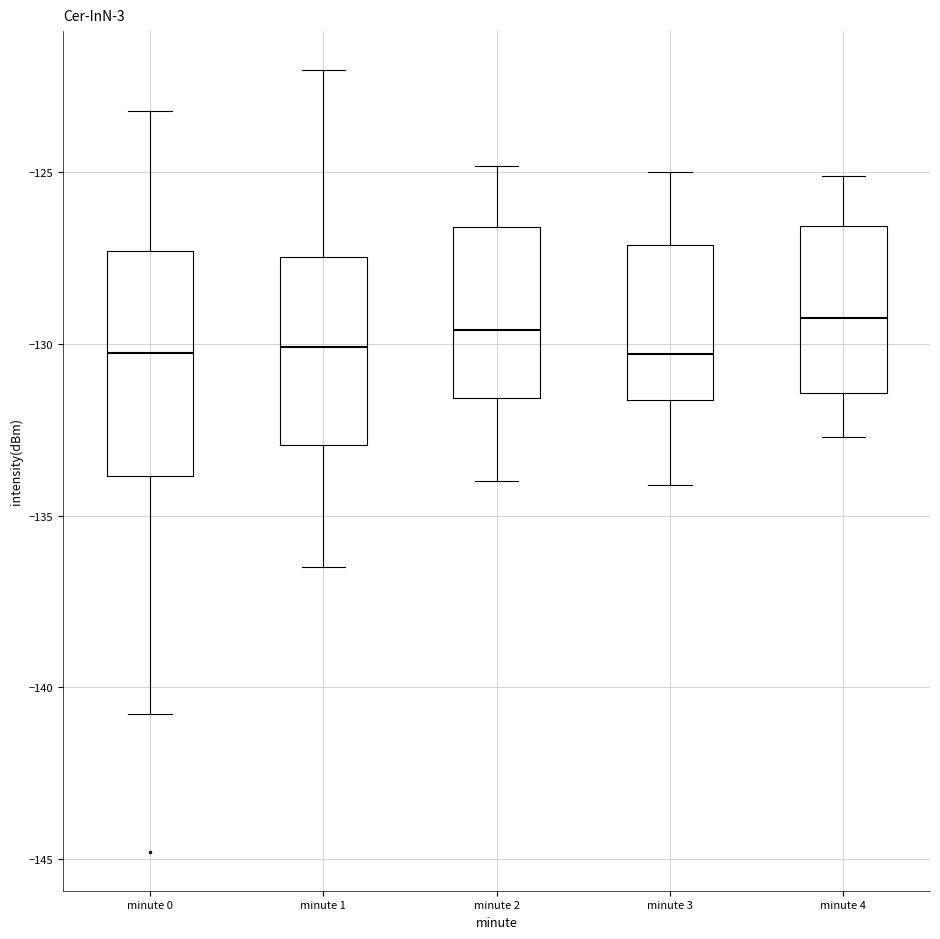

Where does the upper whisker of the box for minute 2 end on the y-axis? The values are not printed on the chart, so give them approximately, as read against the axis.

-125.0